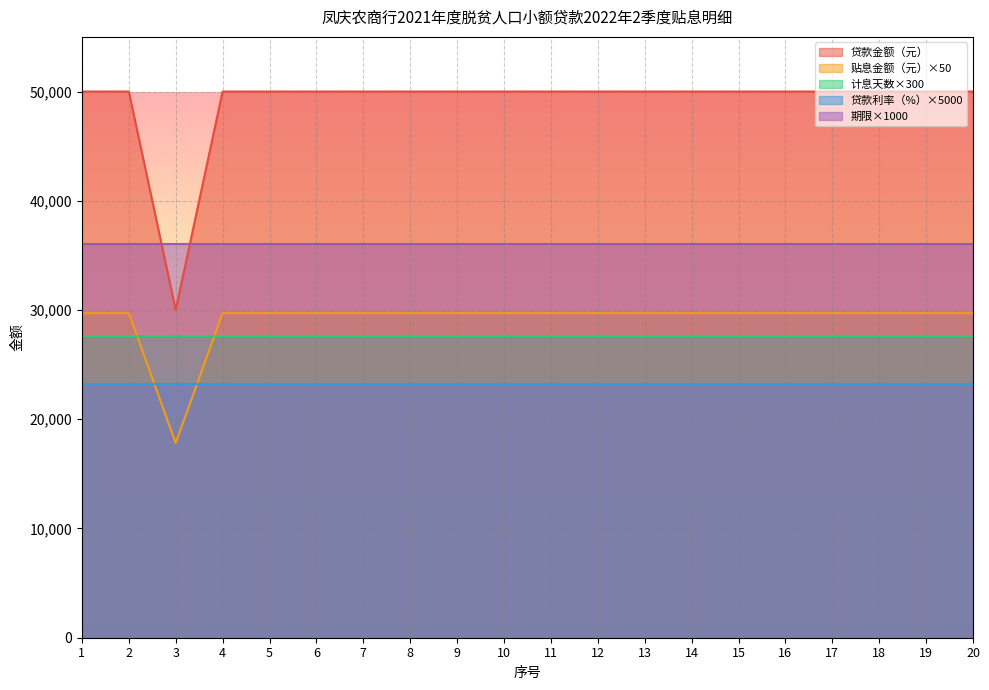

True or false: 贷款金额（元） and 贷款利率（%） cross at least once.

False